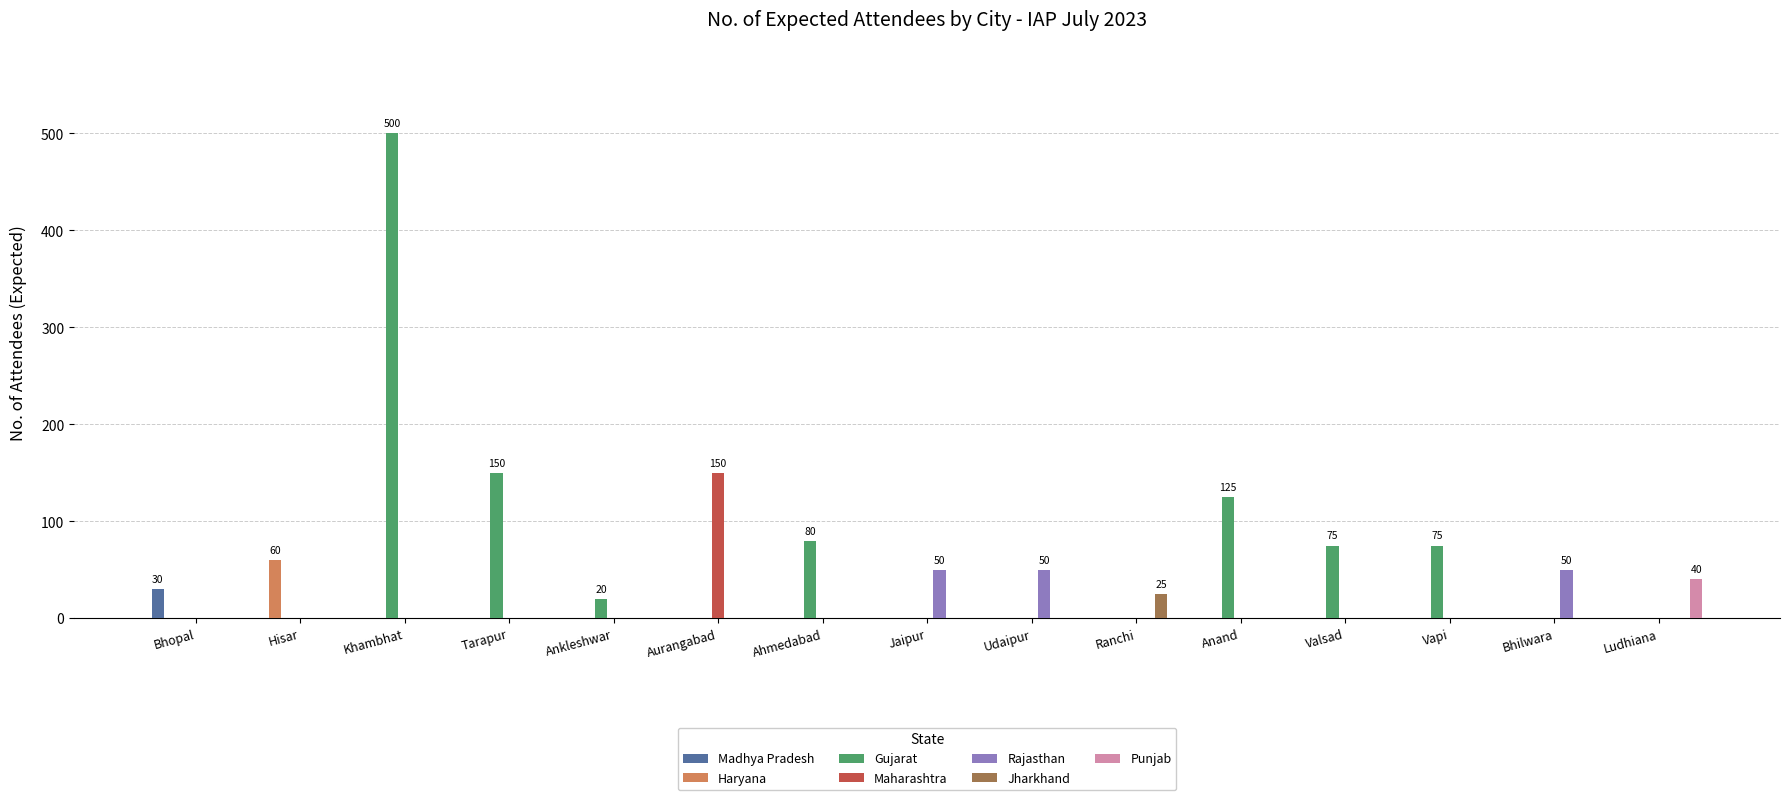

What is the total value across all series at Jaipur?

50